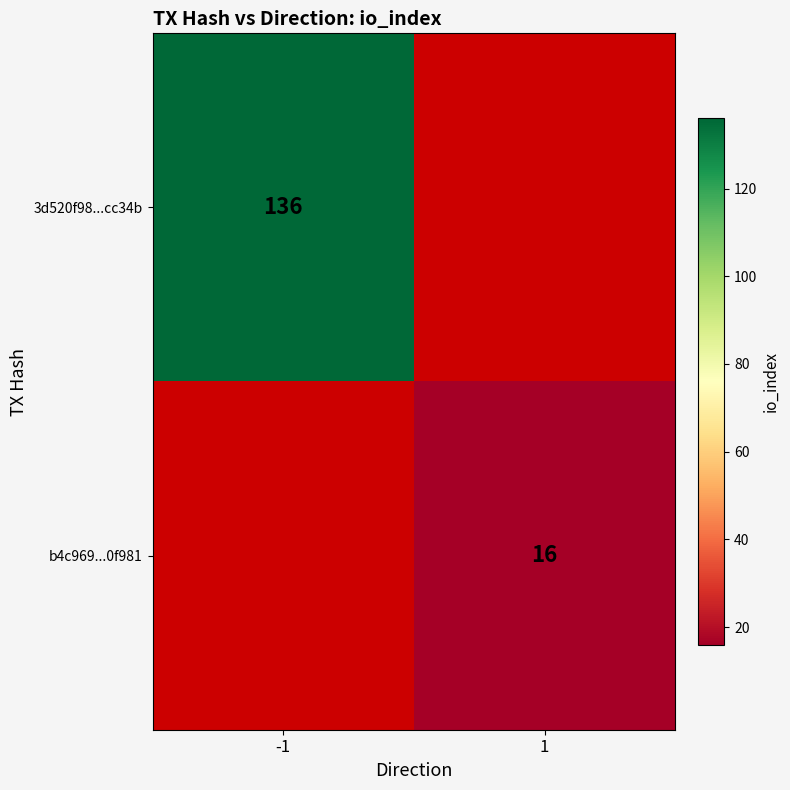

The b4c969...0f981 series shows 10 at 1. True or false?

False